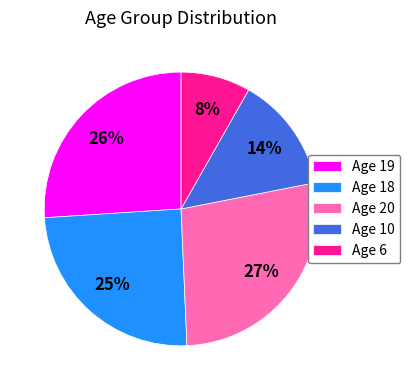

What is the largest slice in the pie chart?

Age 20